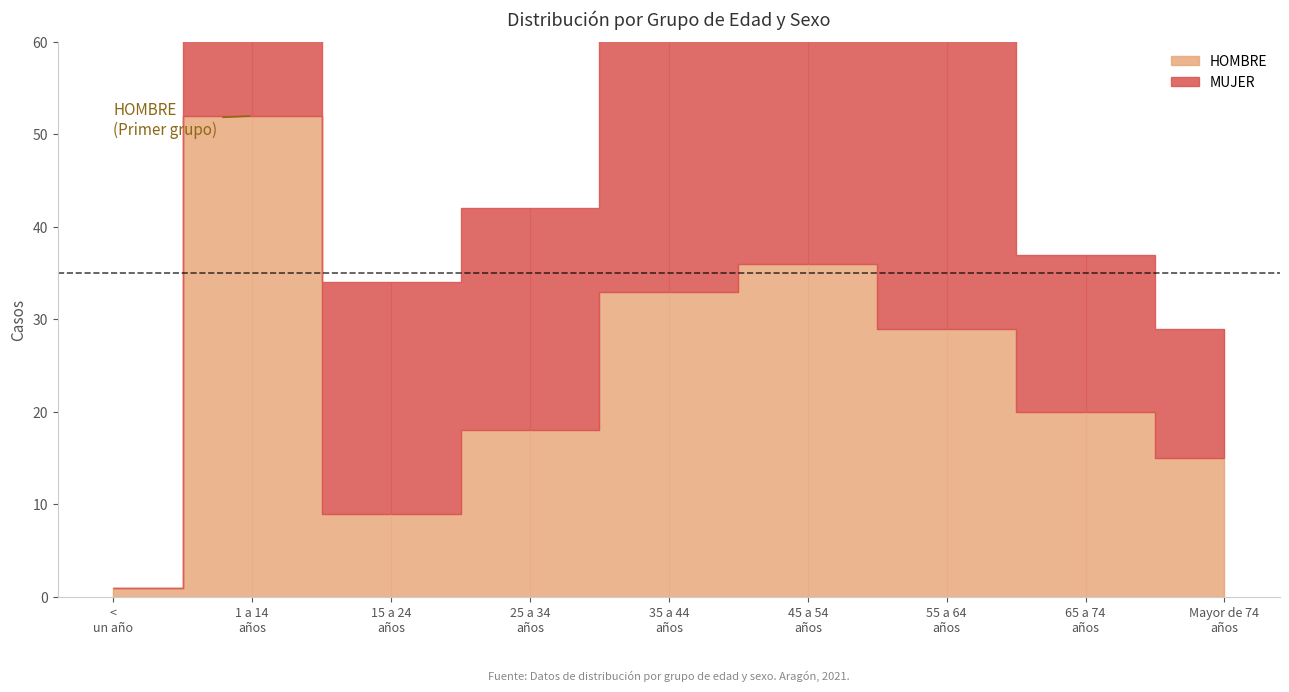

How many values in the MUJER series are below 25?

4